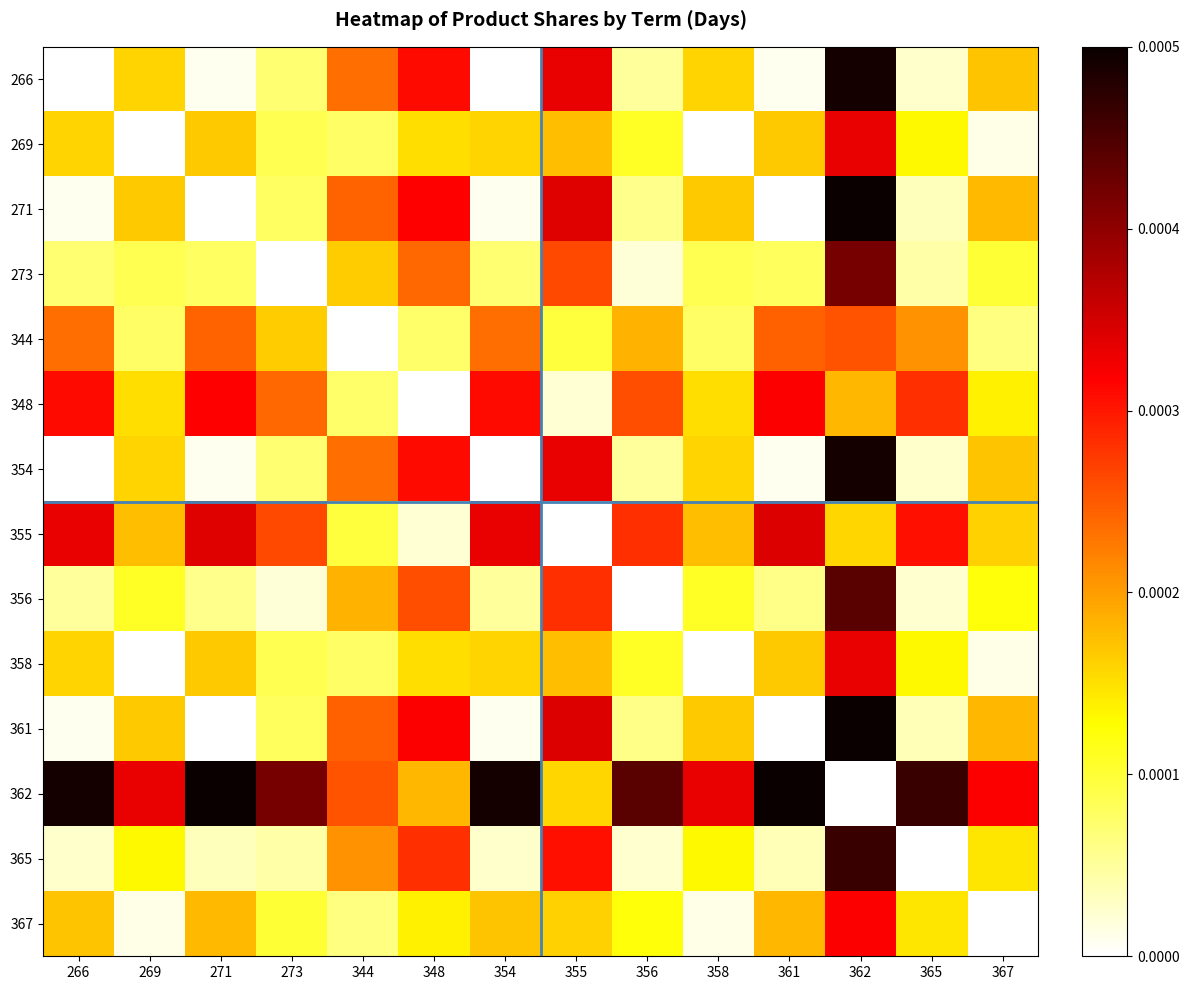

Between 358 and 355, which is larger?

355